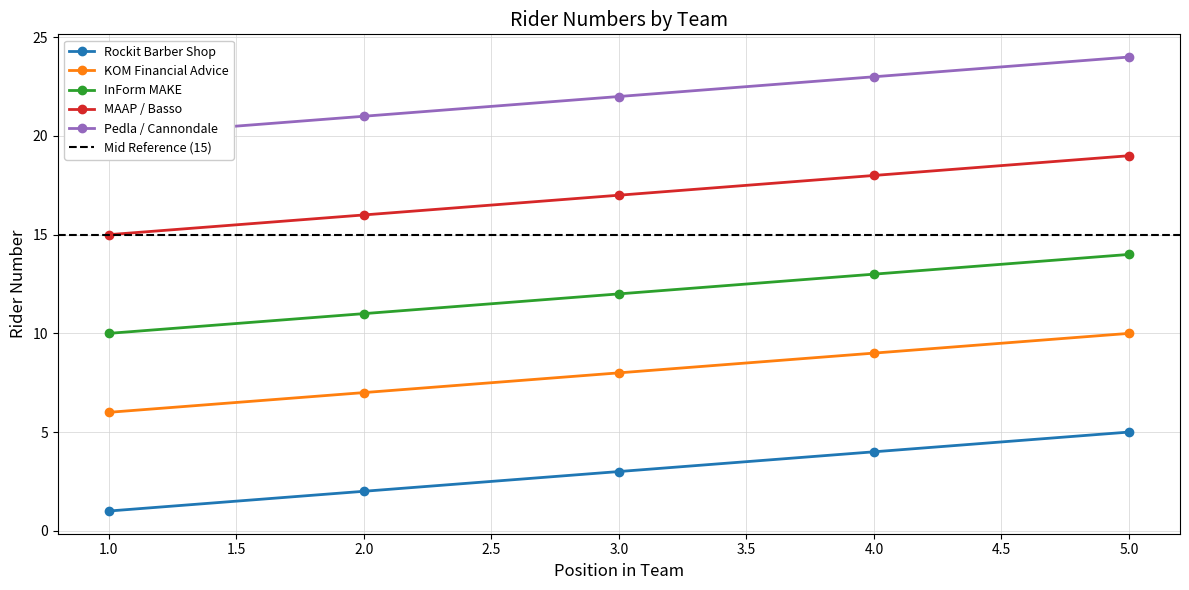

True or false: MAAP / Basso and Pedla / Cannondale intersect in this chart.

False